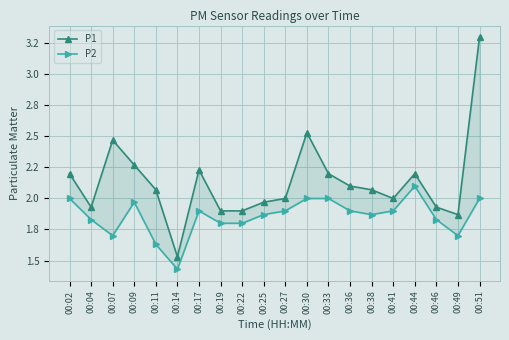

At which label does P1 reach its minimum?

00:14